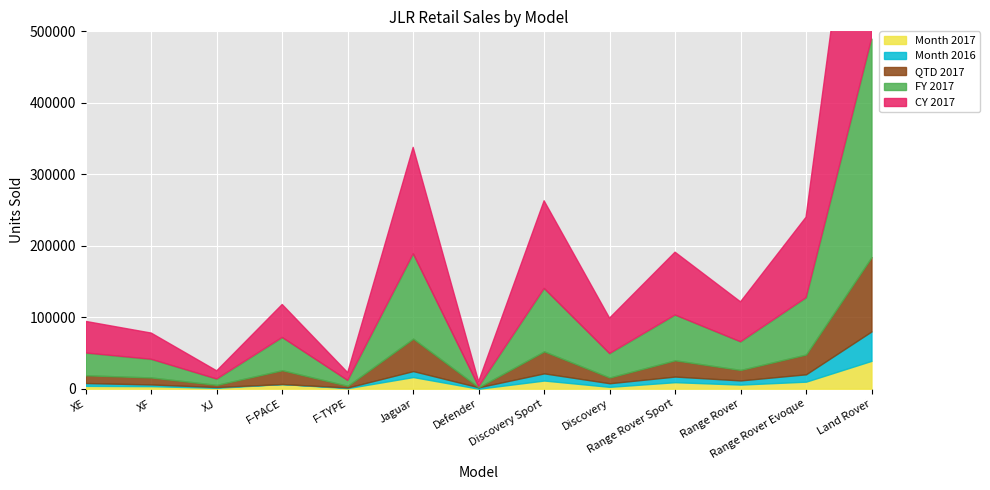

What value does the Month 2017 series have at Range Rover Evoque, to the nearest 50?

9900